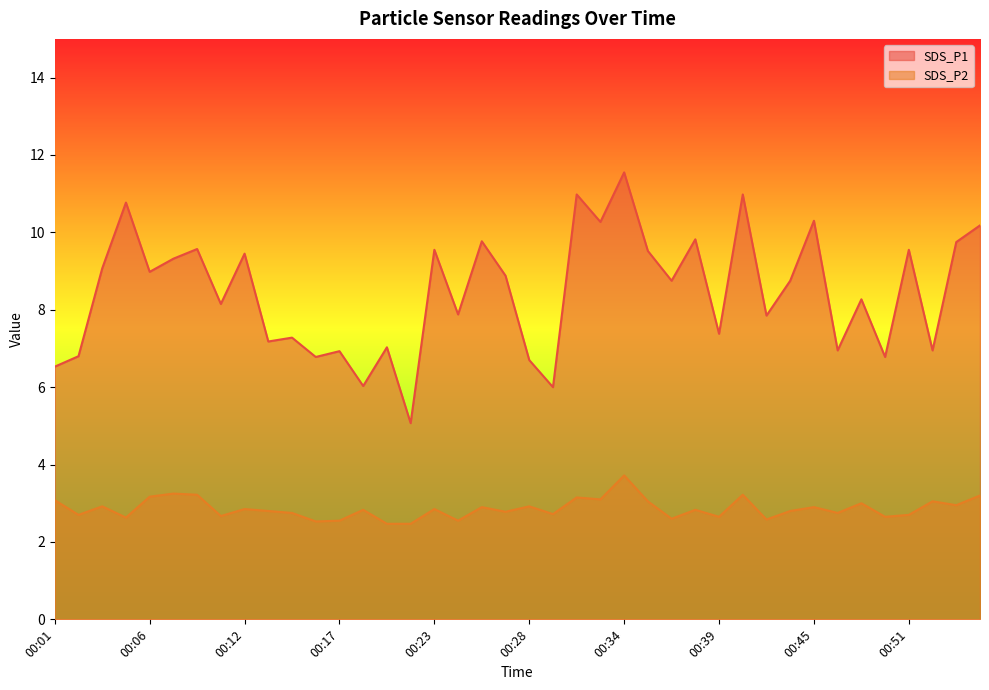

What are all the series names shown in the legend?

SDS_P1, SDS_P2